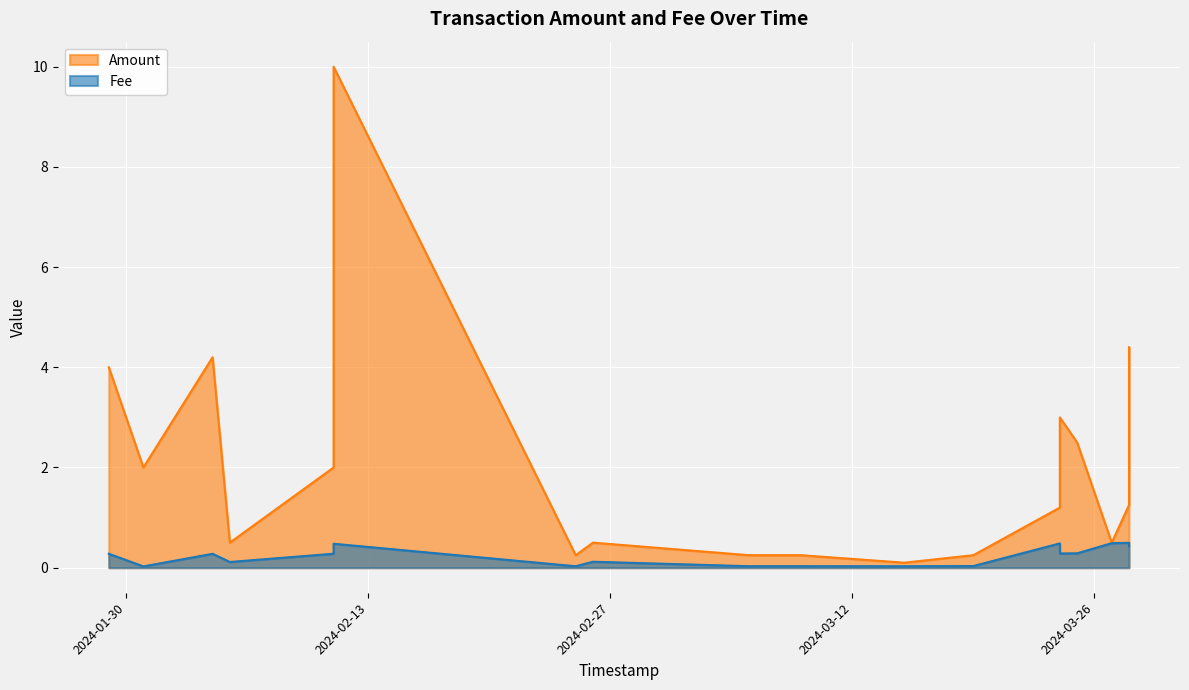

Which category has the highest value in the Amount series?

2024-02-11